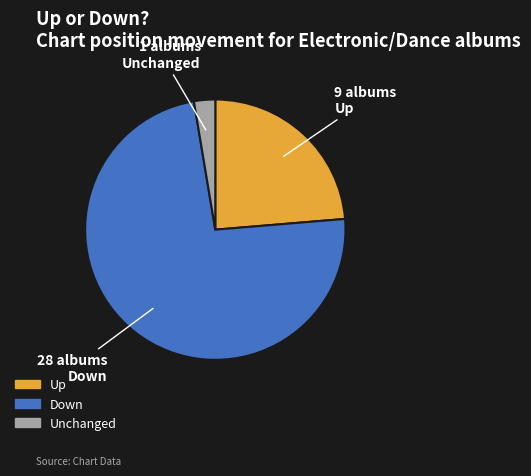

Is there a majority slice in this chart?

Yes